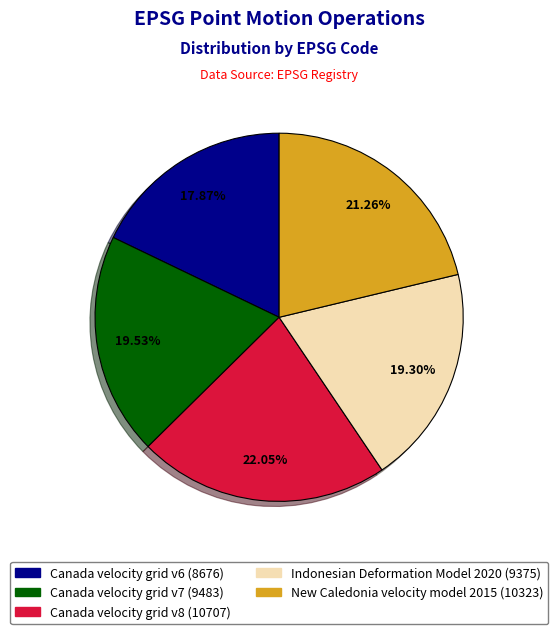

How much of the chart is everything except New Caledonia velocity model 2015?

78.7%